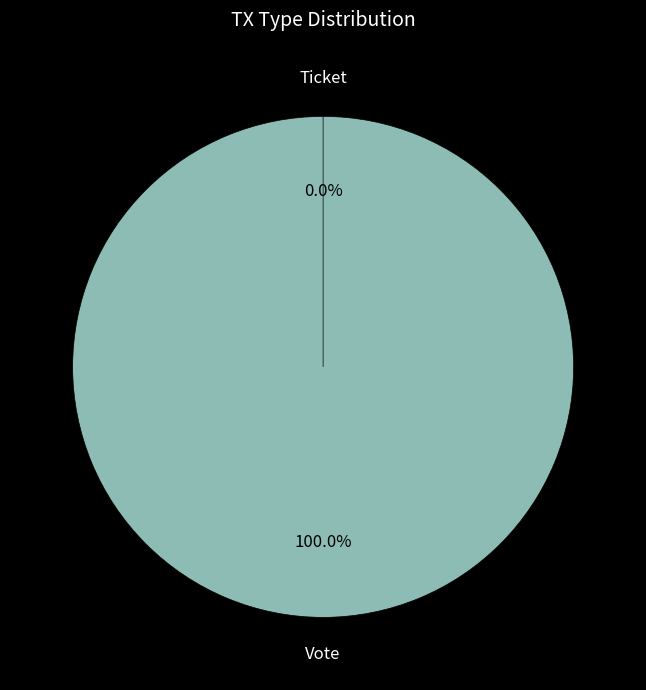

Between Vote and Ticket, which is larger?

Vote